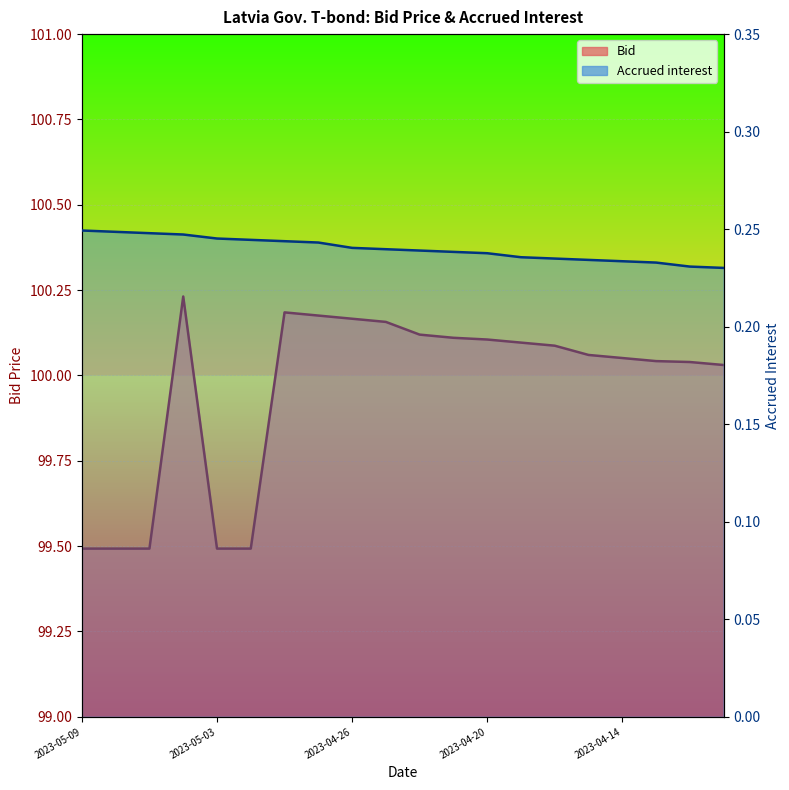

At how many categories does at least one series exceed 93?

20